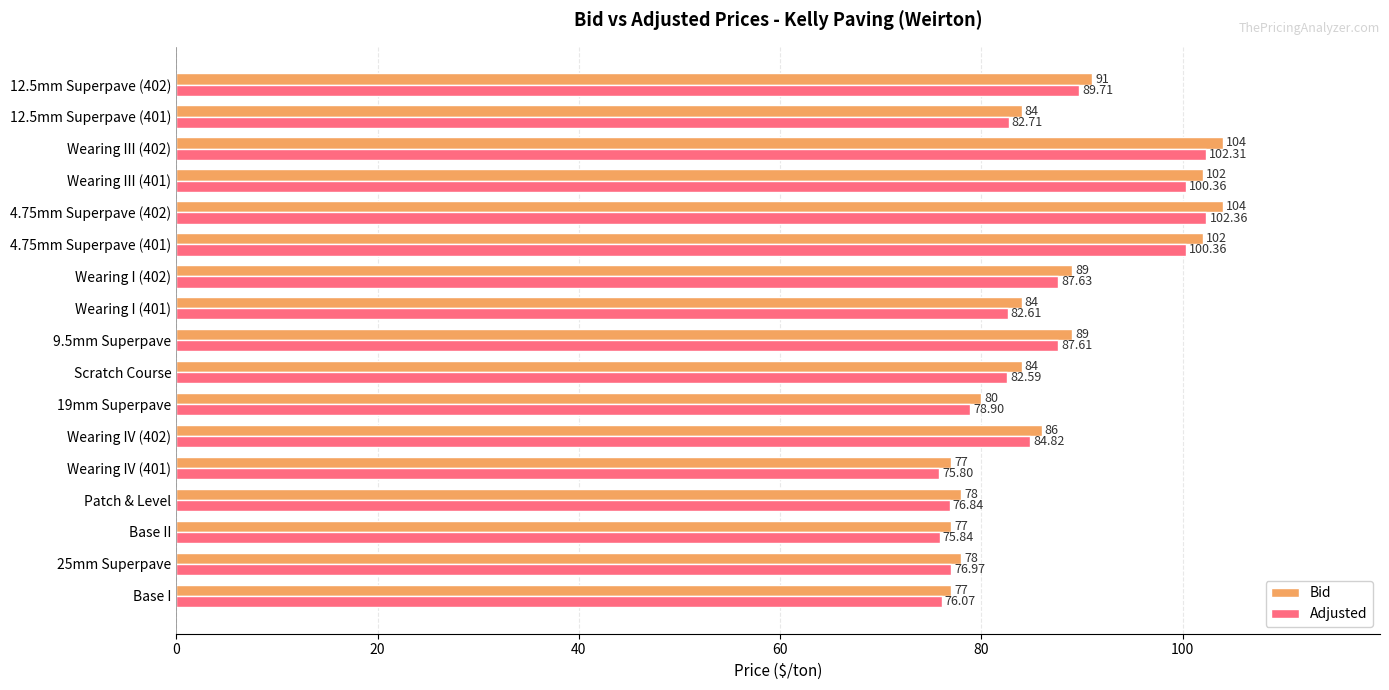

Which series has the largest range (max minus min)?

Bid